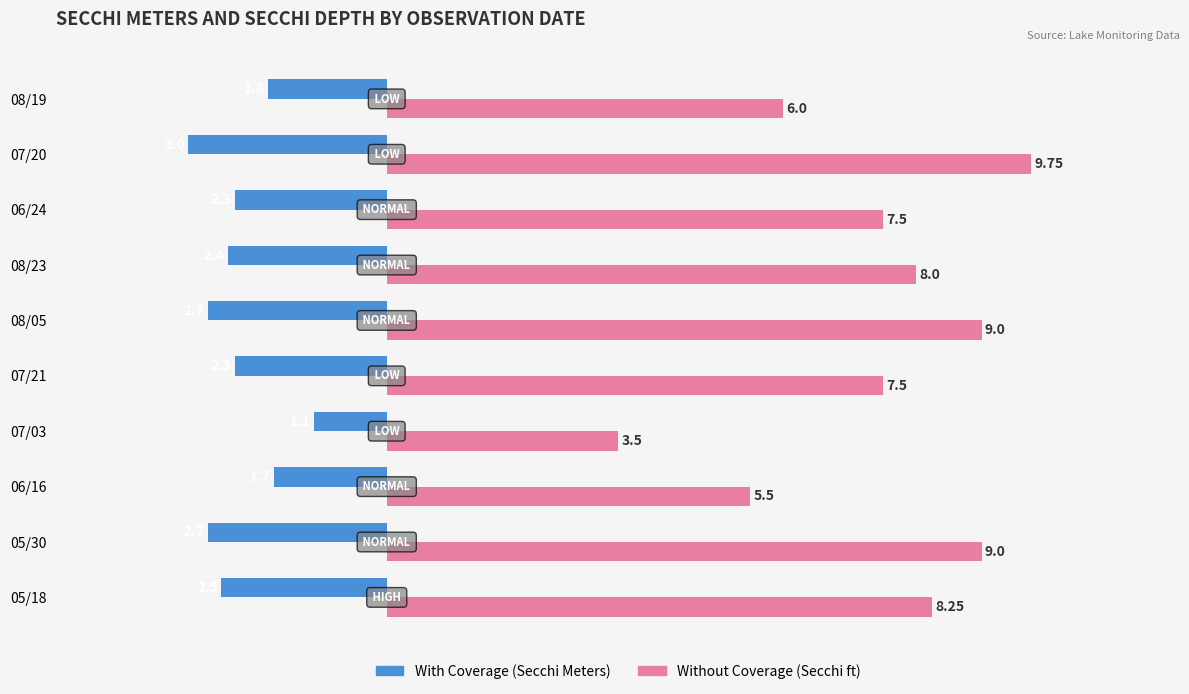

What is the spread (max minus min) of values at 08/23?

10.4